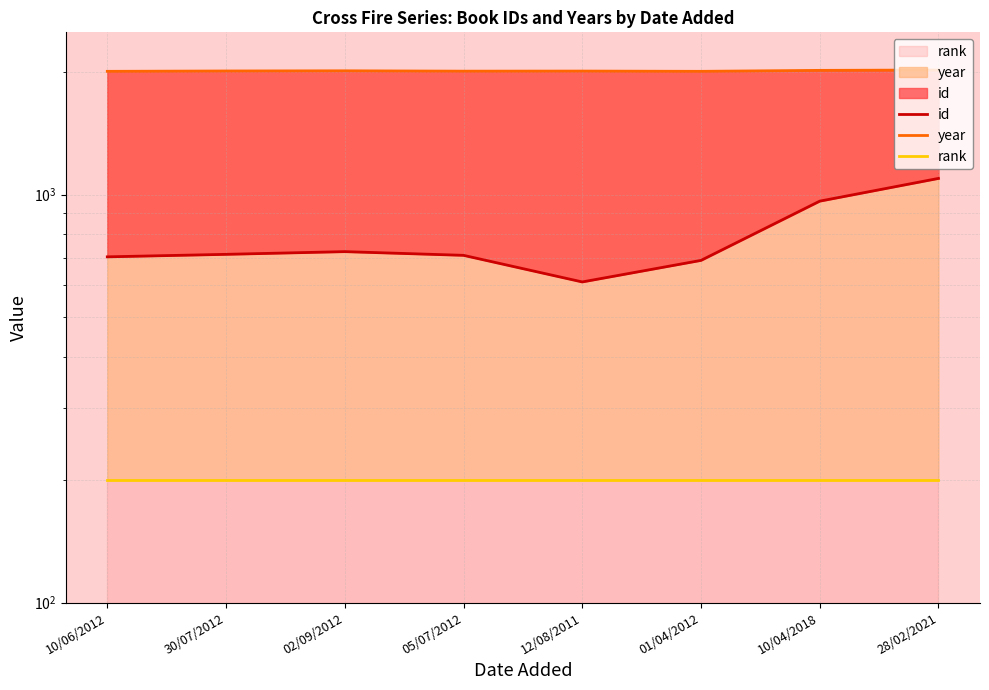

Which series has the widest spread of values?

id